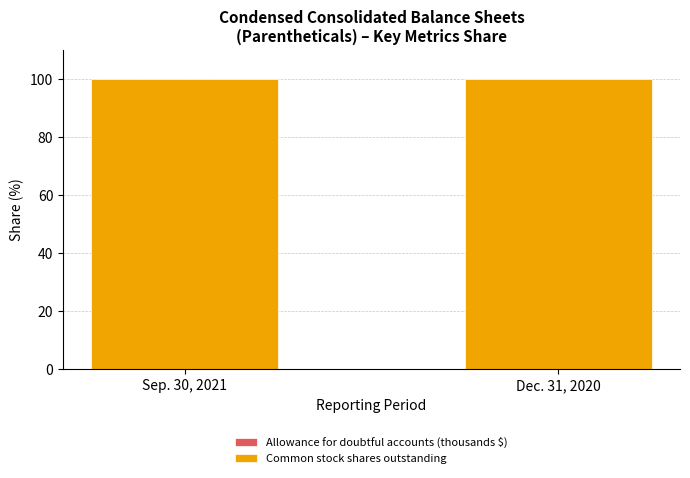

Is it true that Allowance for doubtful accounts (thousands $) equals 0.0 at Dec. 31, 2020?

False